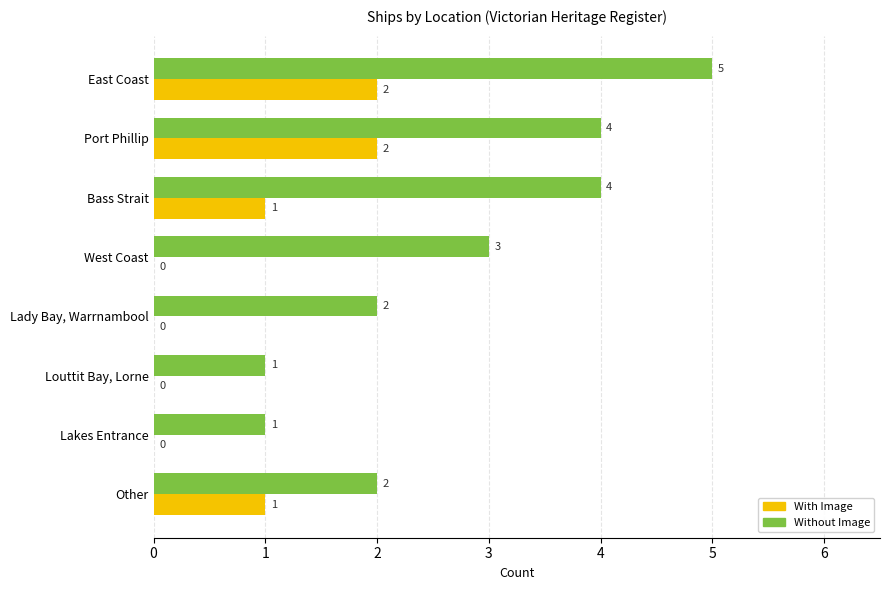

True or false: With Image has a value of 1 at West Coast.

False